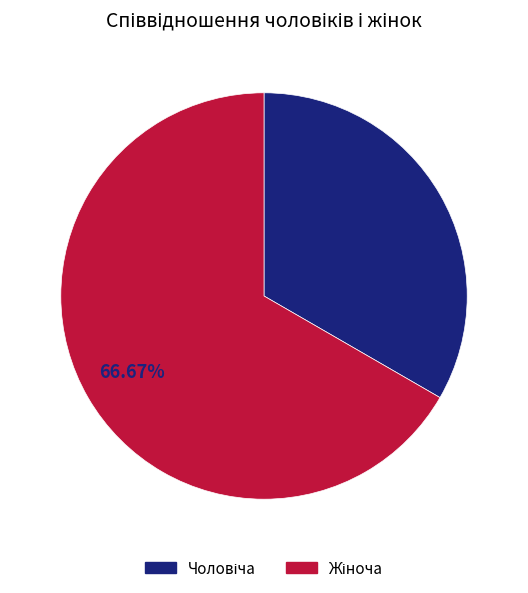

Is there a majority slice in this chart?

Yes